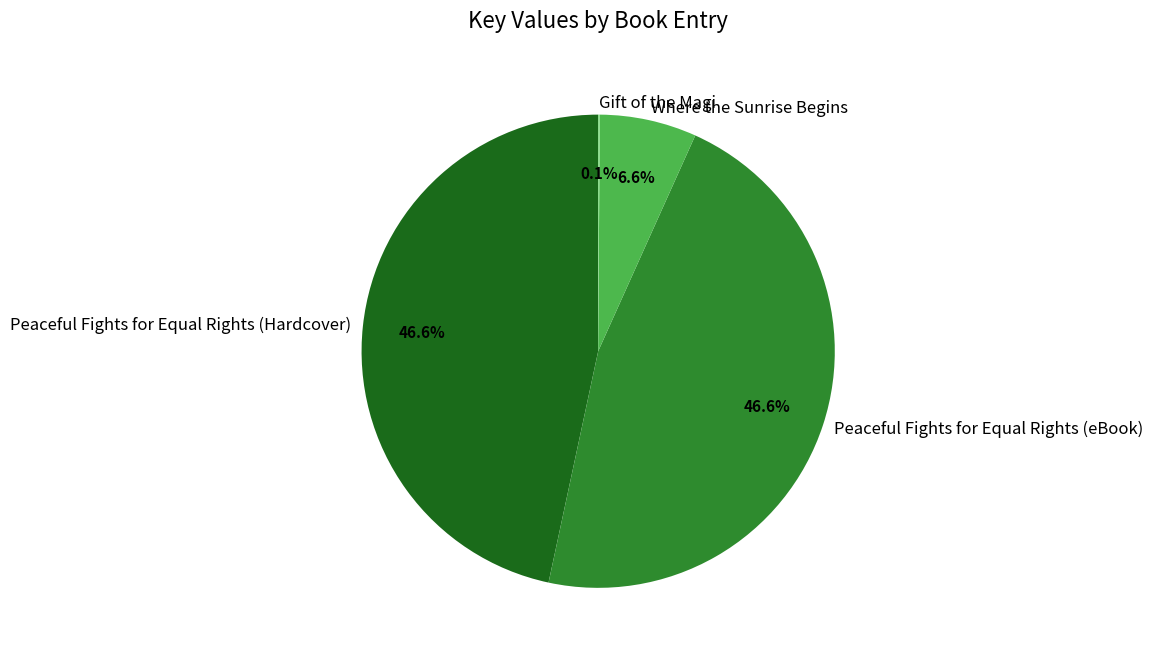

What portion of the pie excludes Peaceful Fights for Equal Rights (eBook)?

53.4%